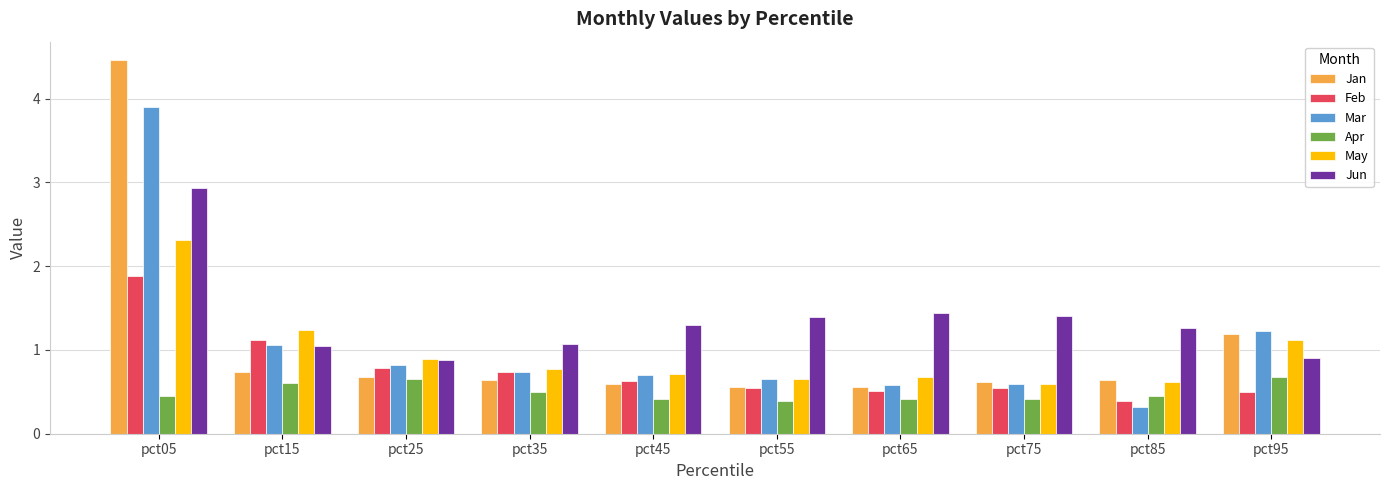

At which label does Feb reach its peak?

pct05